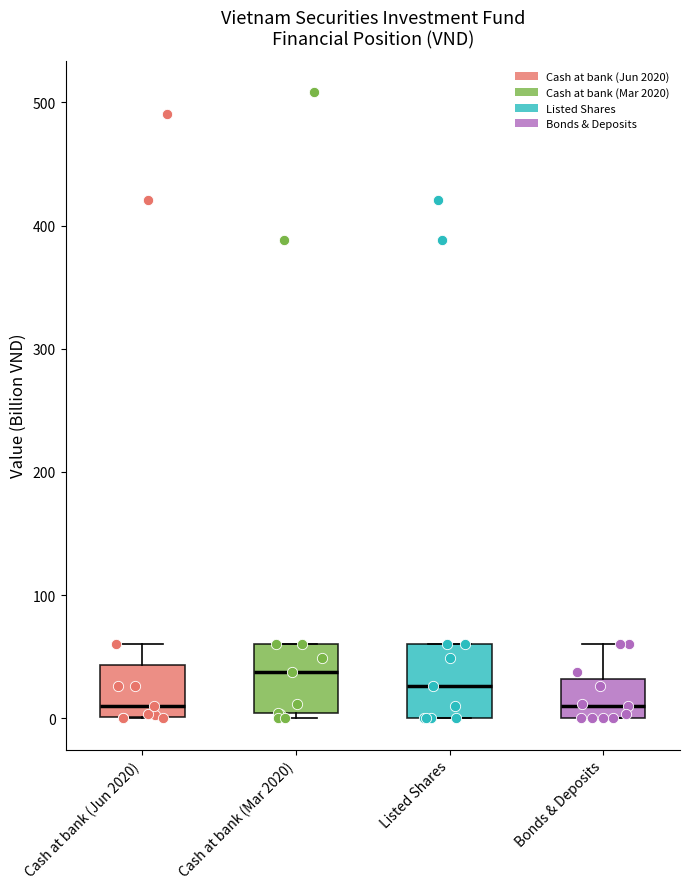

Reading left to right, read every box against the y-axis: the position of its median line, the range the box covers, and the ends of its whiskers. The values are not printed on the chart, so give them approximately, as read against the axis.

Cash at bank (Jun 2020): median 10, box 0 to 40, whiskers 0 to 60
Cash at bank (Mar 2020): median 40, box 0 to 60, whiskers 0 (just below the box's lower edge) to 60
Listed Shares: median 30, box 0 to 60, whiskers 0 to 60
Bonds & Deposits: median 10, box 0 to 30, whiskers 0 to 60